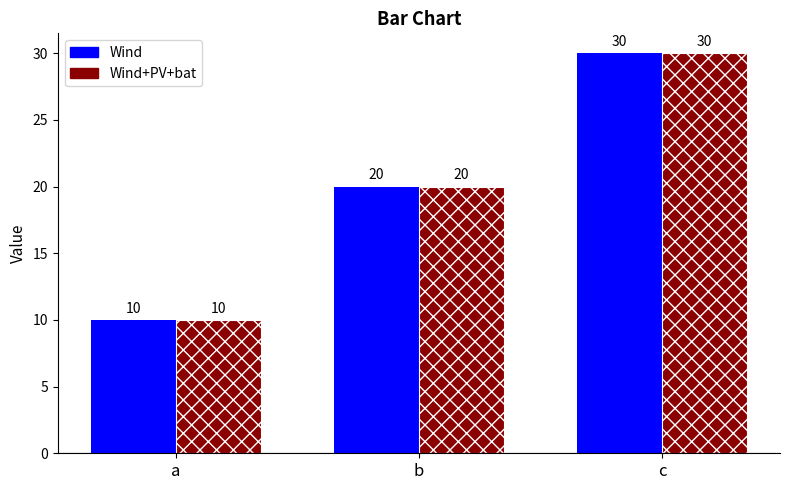

What is the total value across all series at a?

20